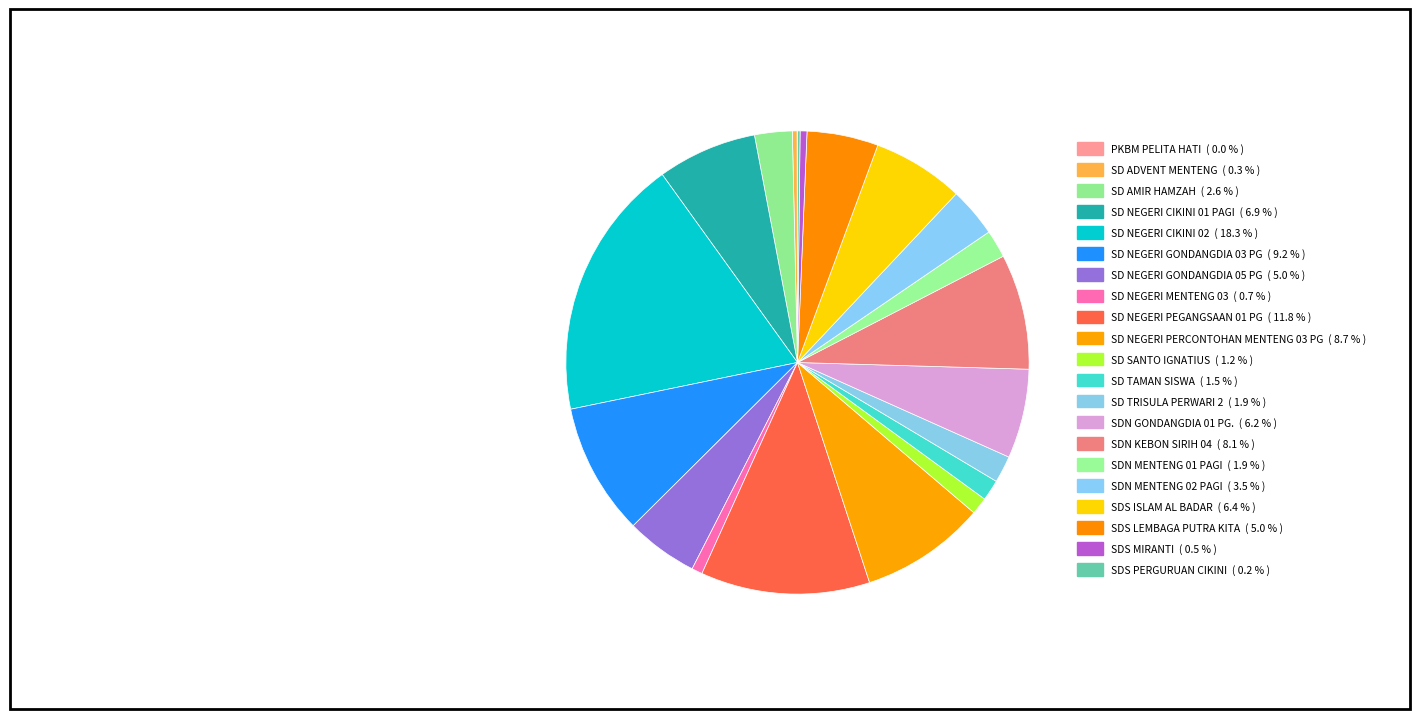

Rank the categories by value from highest to lowest.

SD NEGERI CIKINI 02, SD NEGERI PEGANGSAAN 01 PG, SD NEGERI GONDANGDIA 03 PG, SD NEGERI PERCONTOHAN MENTENG 03 PG, SDN KEBON SIRIH 04, SD NEGERI CIKINI 01 PAGI, SDS ISLAM AL BADAR, SDN GONDANGDIA 01 PG., SD NEGERI GONDANGDIA 05 PG, SDS LEMBAGA PUTRA KITA, SDN MENTENG 02 PAGI, SD AMIR HAMZAH, SDN MENTENG 01 PAGI, SD TRISULA PERWARI 2, SD TAMAN SISWA, SD SANTO IGNATIUS, SD NEGERI MENTENG 03, SDS MIRANTI, SD ADVENT MENTENG, SDS PERGURUAN CIKINI, PKBM PELITA HATI